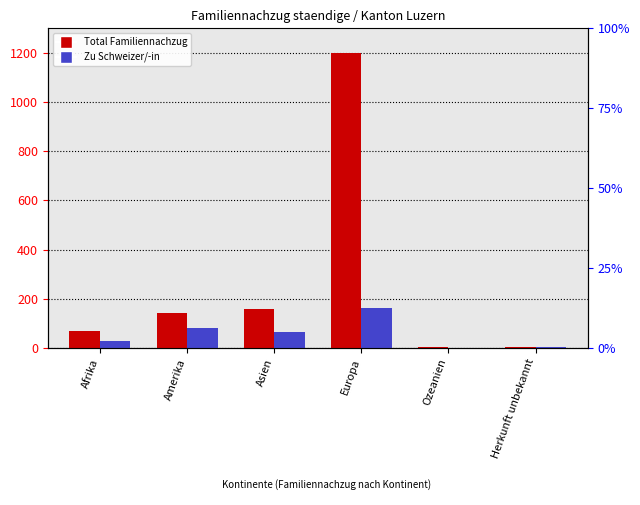

What is the difference between the maximum and minimum values in the Familiennachzug zu Schweizer/-in series?

164